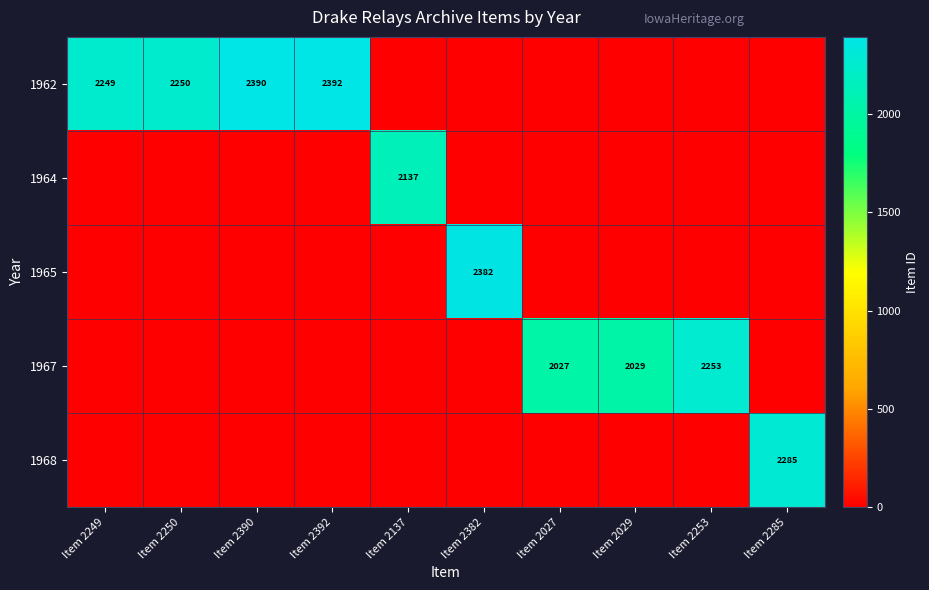

Is it true that 1965 equals 2382 at Item 2382?

True